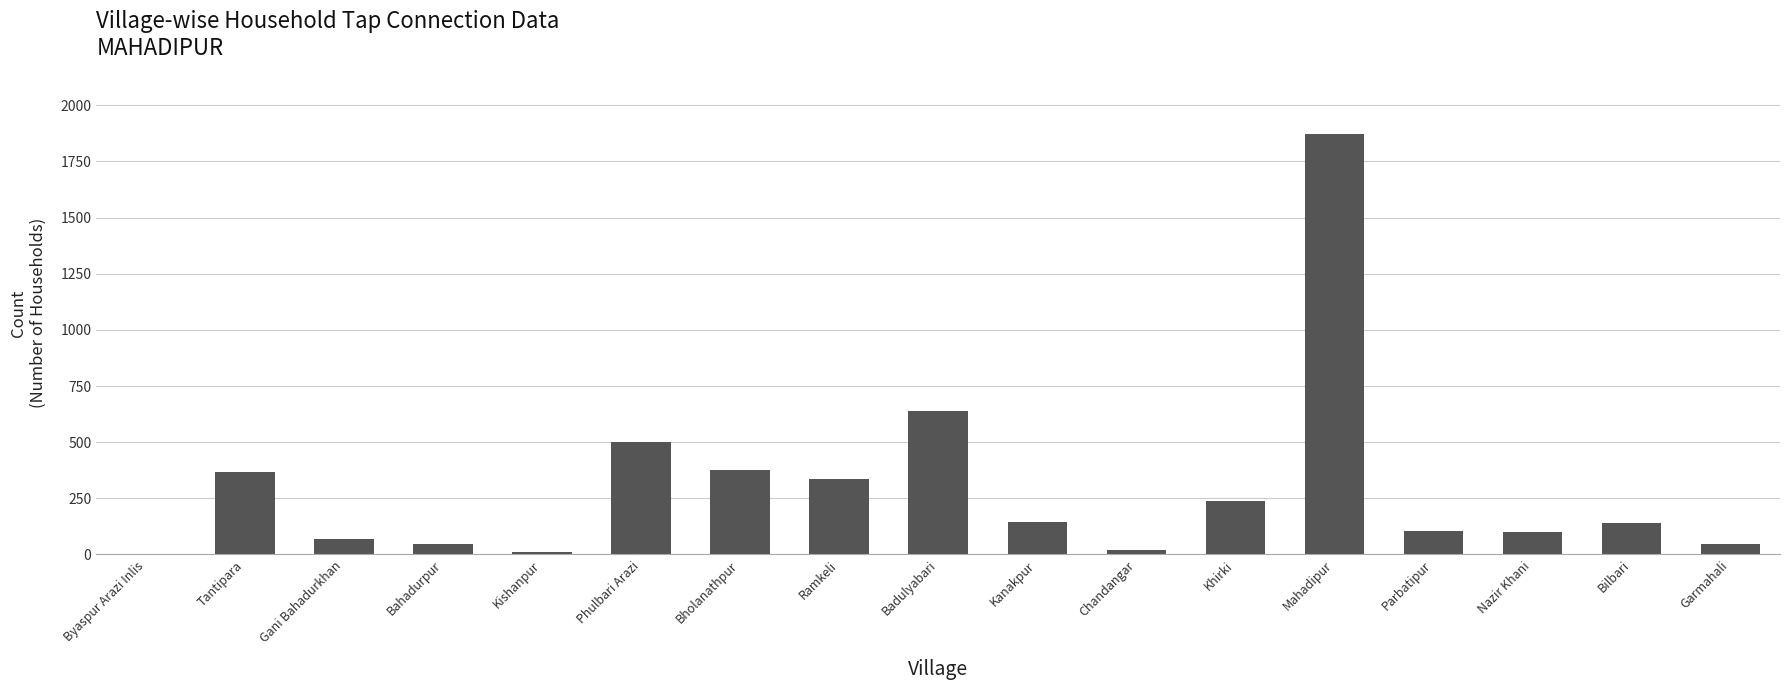

The chart shows a value of 378 at Bholanathpur. True or false?

True